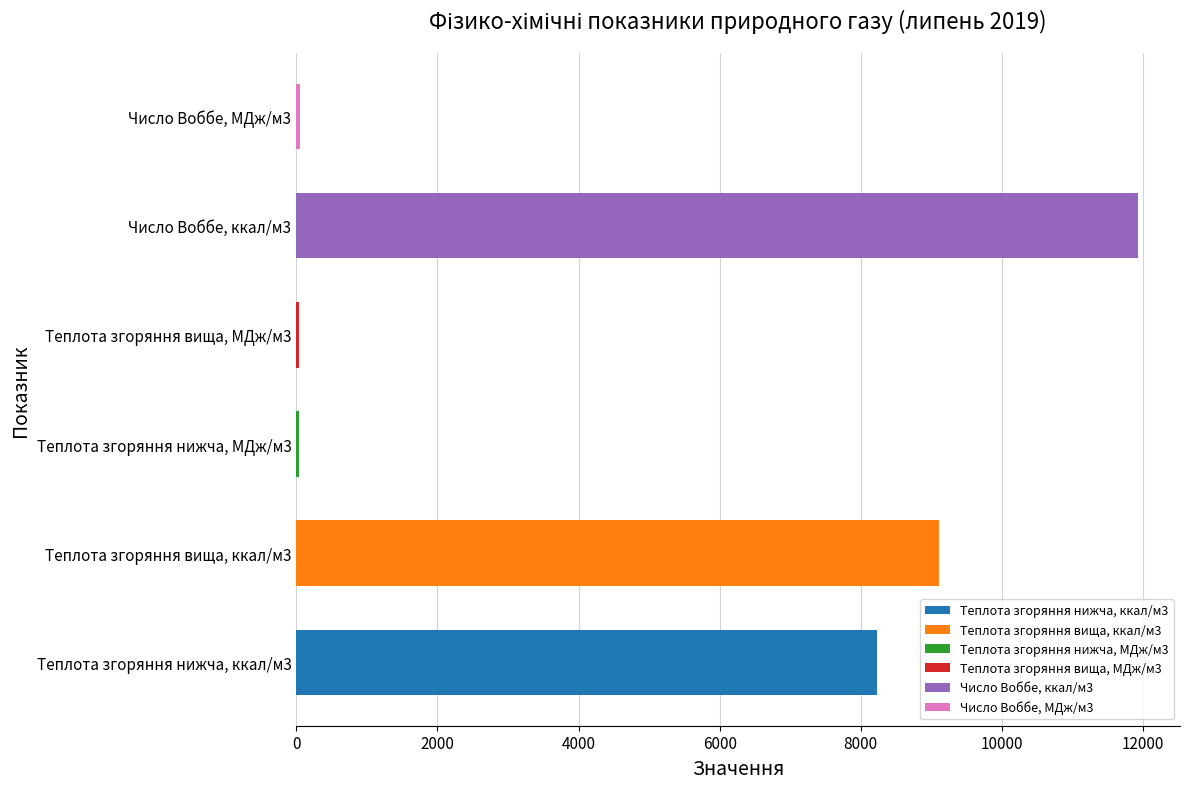

Is it true that the value at Число Воббе, ккал/м3 is 11928.2?

True